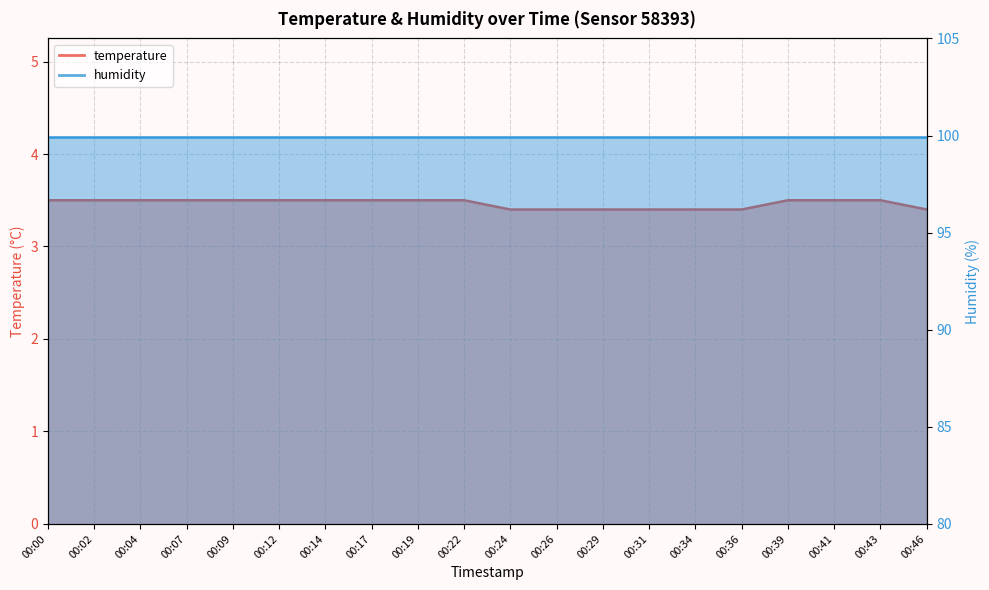

List the labels in order of value, largest first.

00:00, 00:02, 00:04, 00:07, 00:09, 00:12, 00:14, 00:17, 00:19, 00:22, 00:39, 00:41, 00:43, 00:24, 00:26, 00:29, 00:31, 00:34, 00:36, 00:46